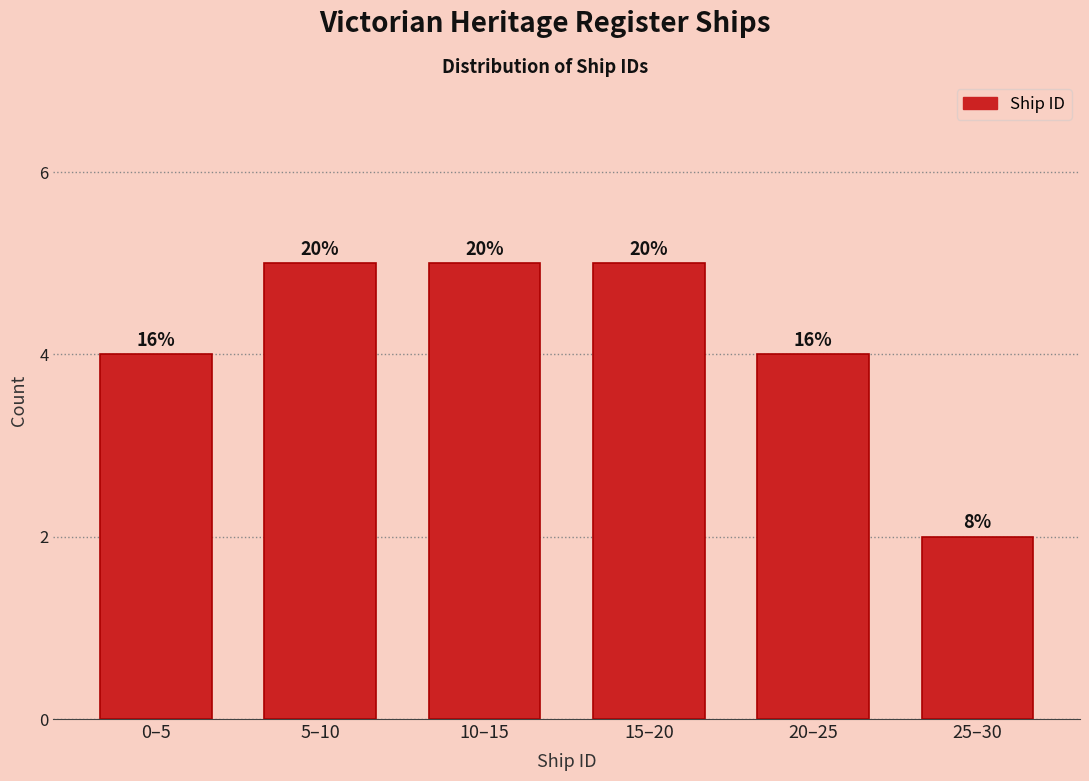

Are the bars horizontal?

No